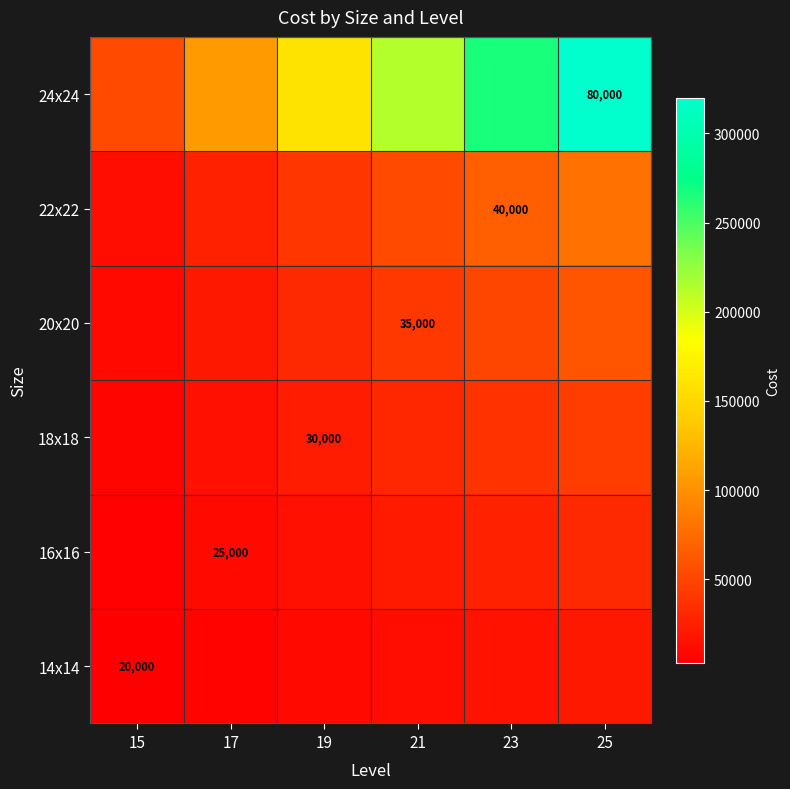

How many distinct data groups are displayed?

6